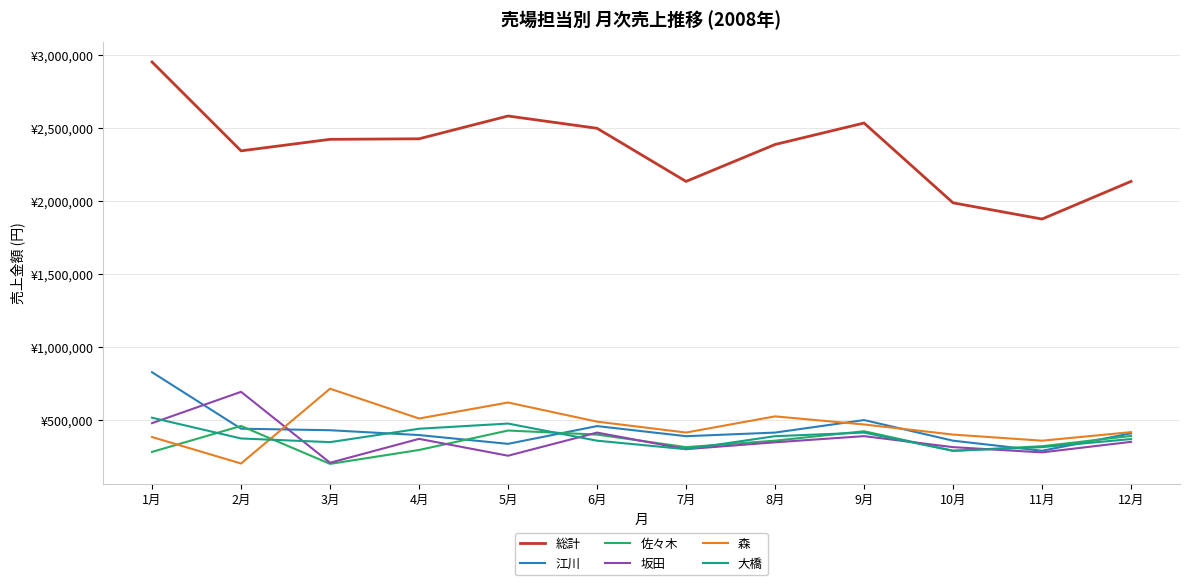

What position from the left is 1月?

1